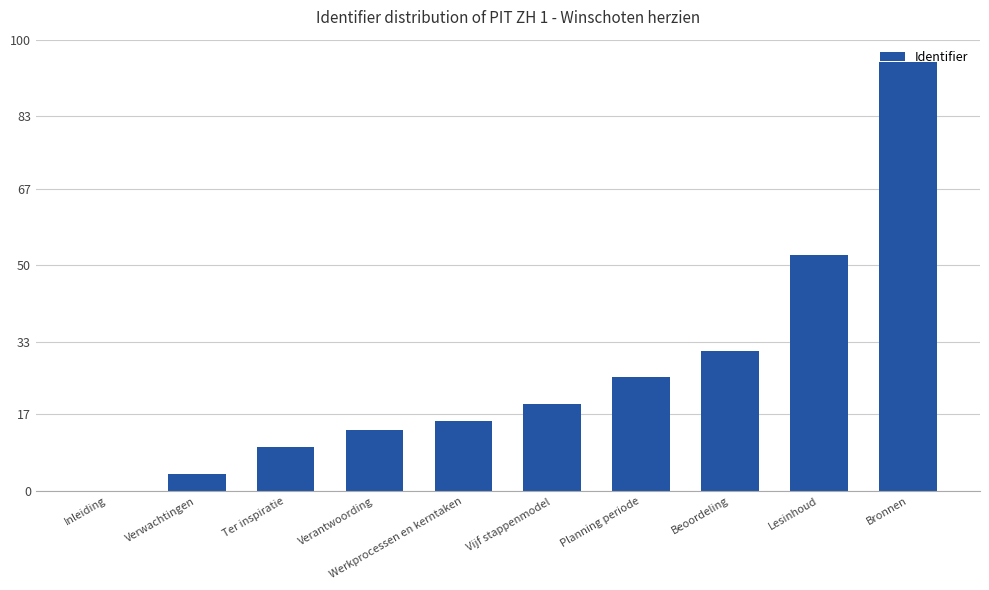

Are the bars horizontal?

No